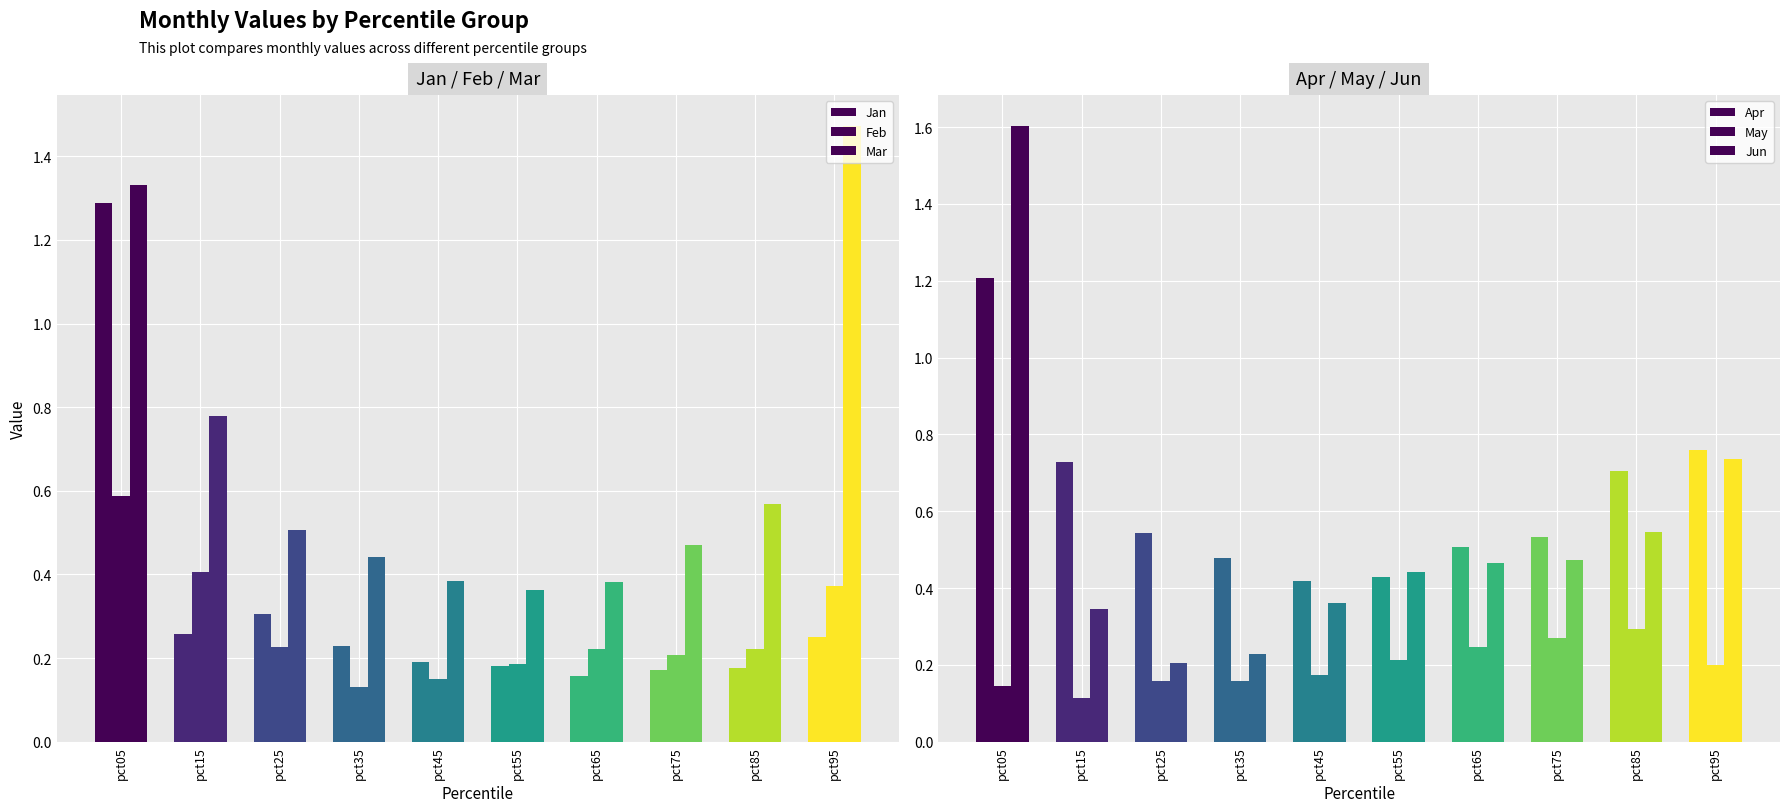

What is the sum of the Feb values at pct15 and pct75?

0.6